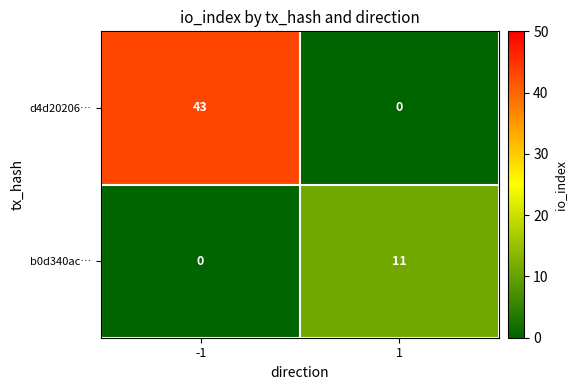

Which series has the largest range (max minus min)?

d4d20206…